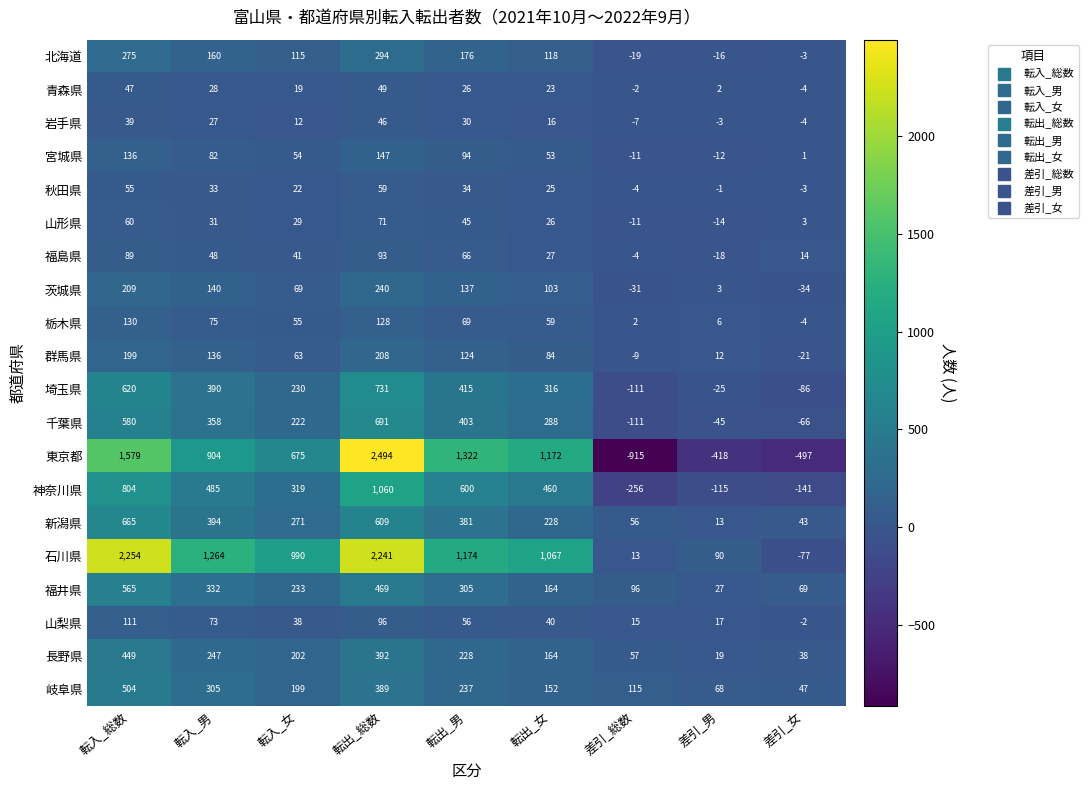

Is it true that 福島県 equals 89 at 転入_総数?

True